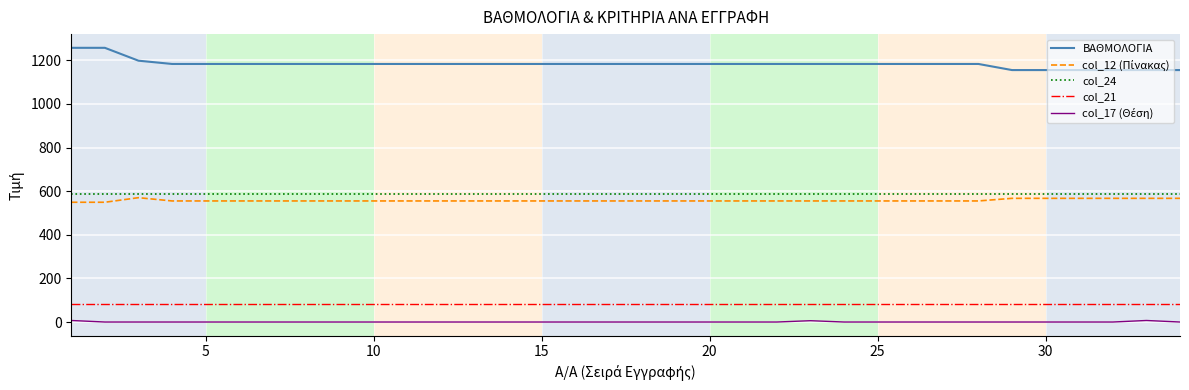

At how many categories does at least one series exceed 637?

34